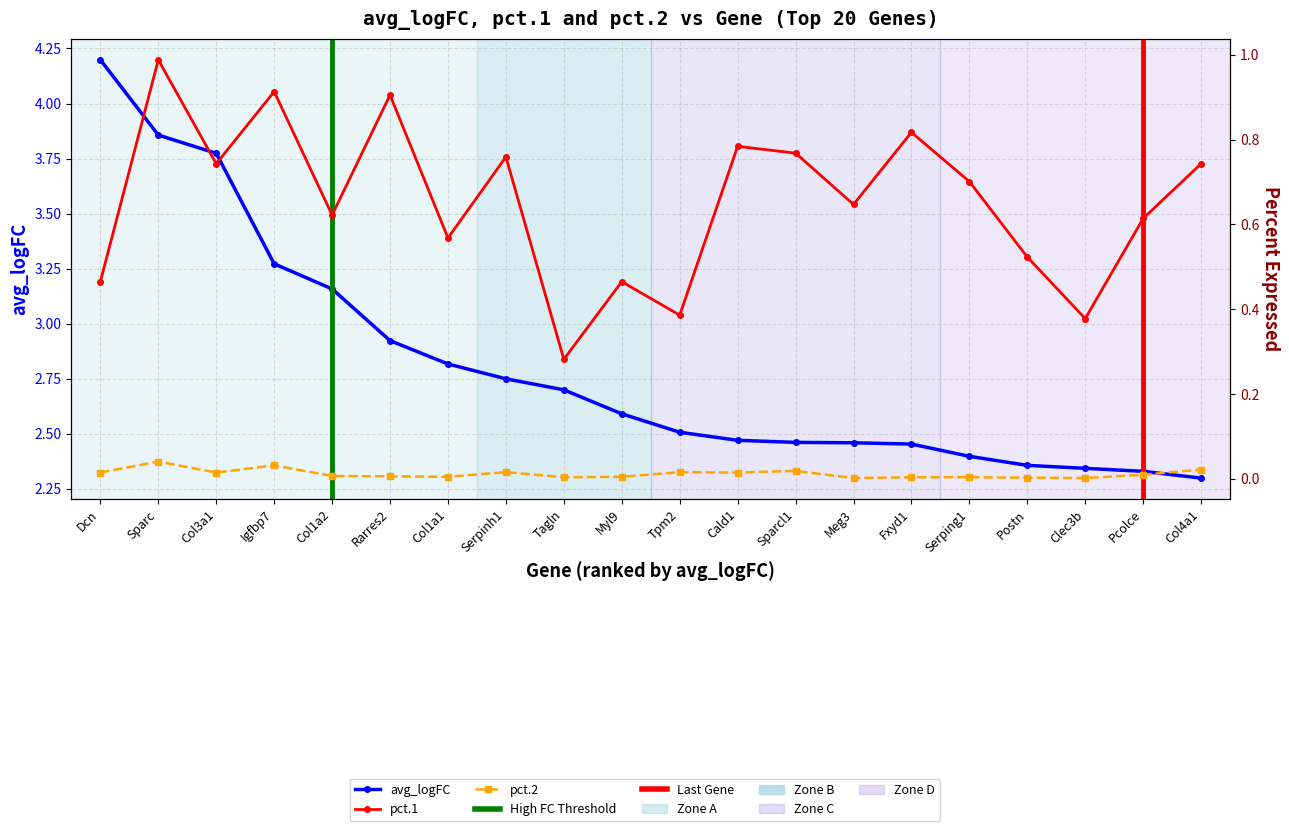

Reading right to left, transcribe all the data shown in this chart.

avg_logFC: 2.3	2.3	2.3	2.4	2.4	2.5	2.5	2.5	2.5	2.5	2.6	2.7	2.7	2.8	2.9	3.2	3.3	3.8	3.9	4.2
pct.1: 0.7	0.6	0.4	0.5	0.7	0.8	0.6	0.8	0.8	0.4	0.5	0.3	0.8	0.6	0.9	0.6	0.9	0.7	1.0	0.5
pct.2: 0.0	0.0	0.0	0.0	0.0	0.0	0.0	0.0	0.0	0.0	0.0	0.0	0.0	0.0	0.0	0.0	0.0	0.0	0.0	0.0